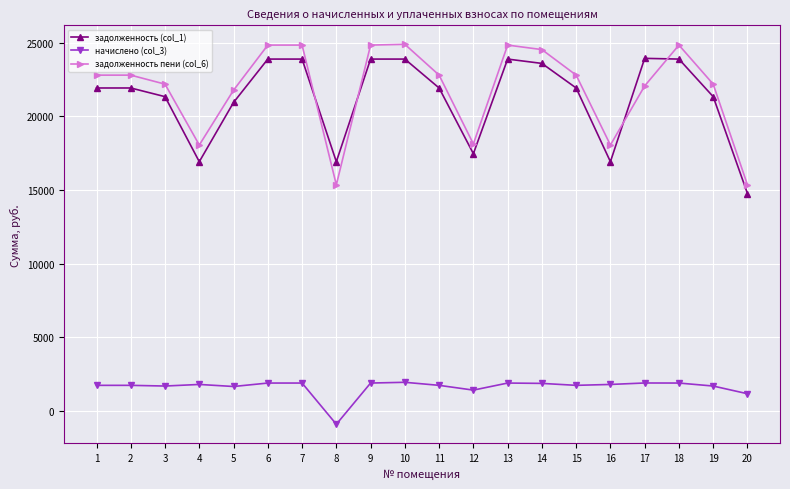

How many values in the задолженность пени (col_6) series exceed 22791?

11